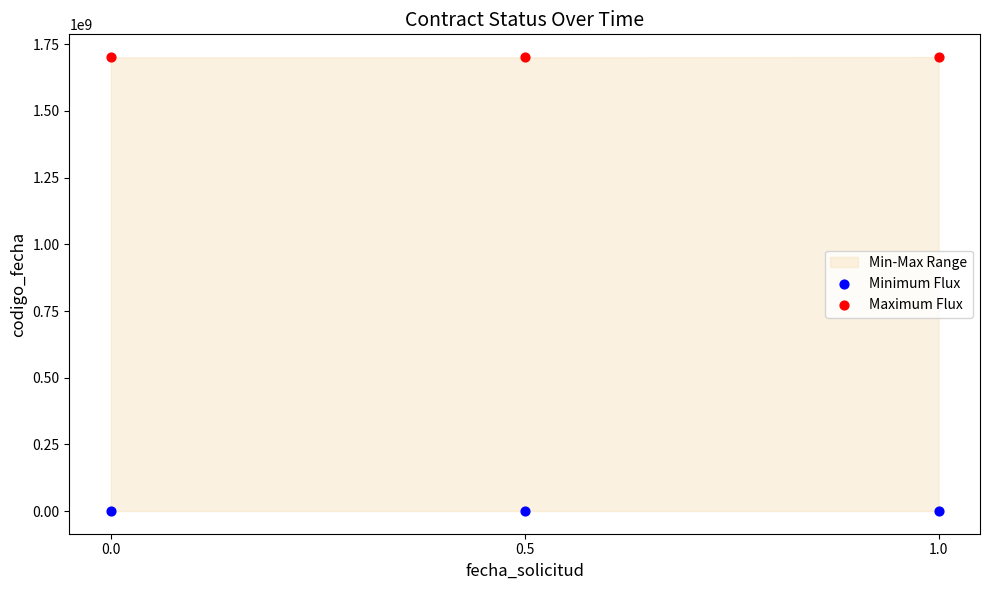

Across all data points, what is the average Y value?

850810728